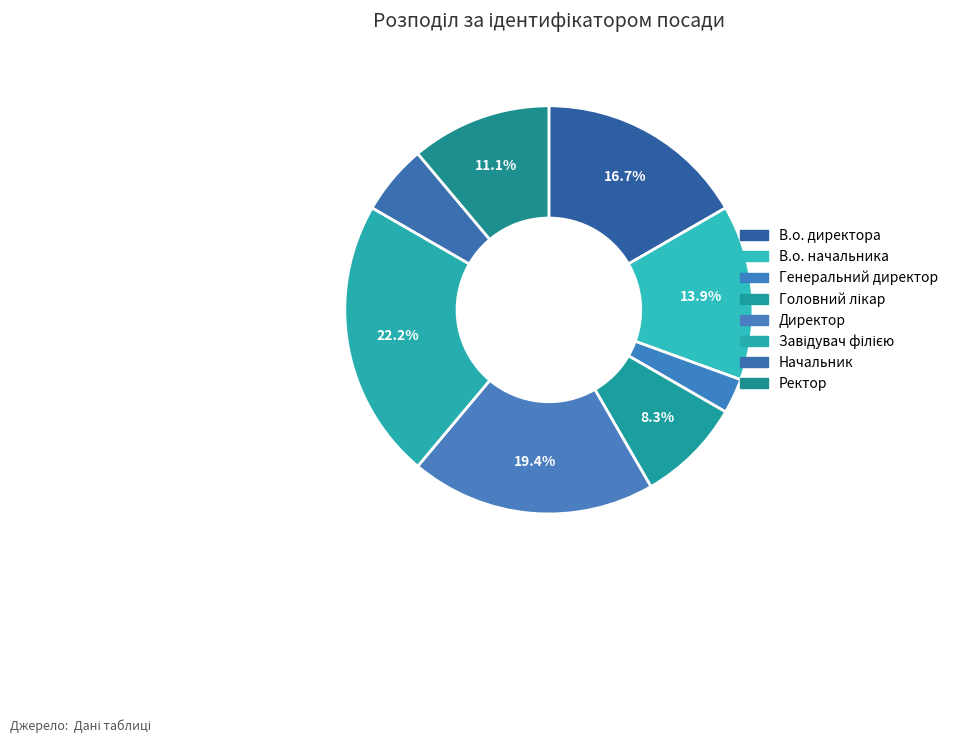

Does Начальник account for over 50% of the chart?

No